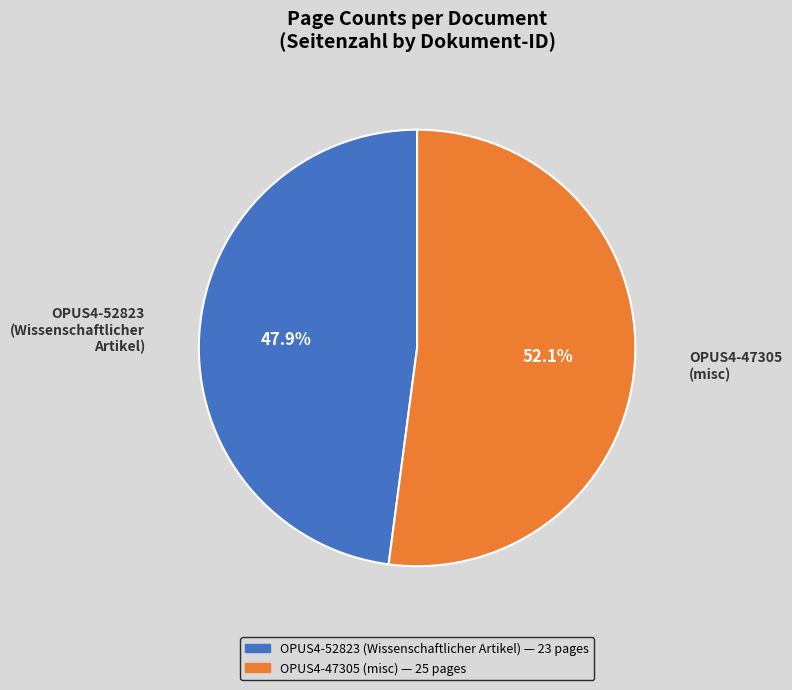

What portion of the pie excludes OPUS4-47305?

47.9%